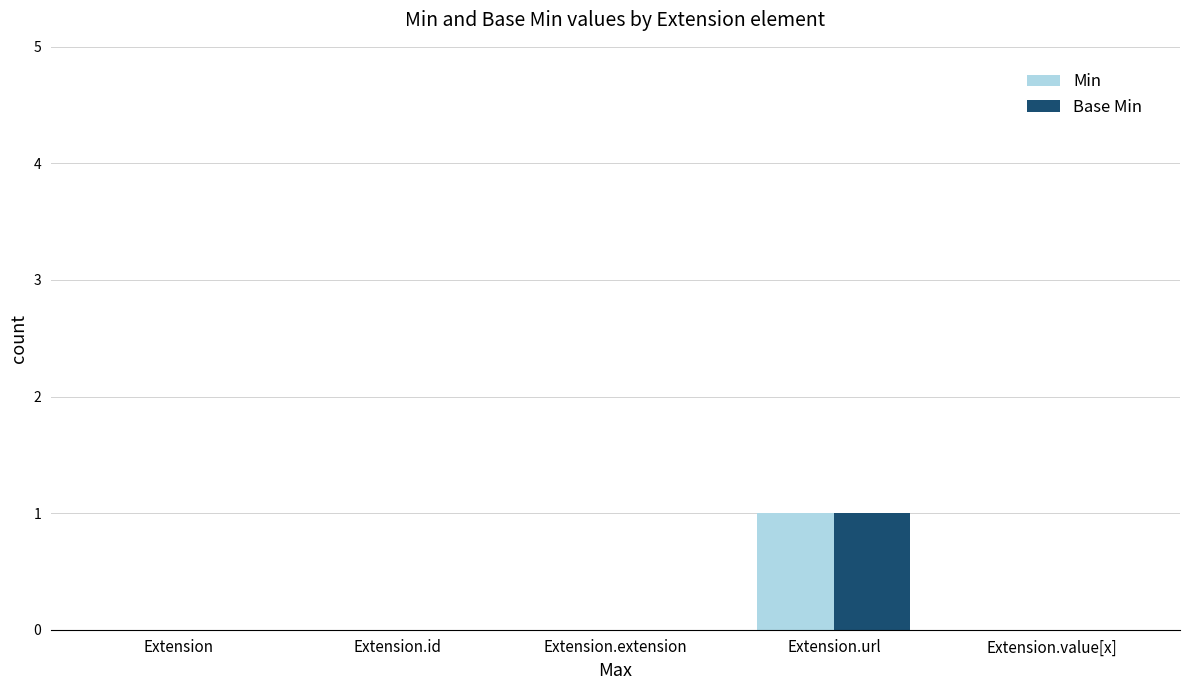

The Base Min series shows 0 at Extension.url. True or false?

False